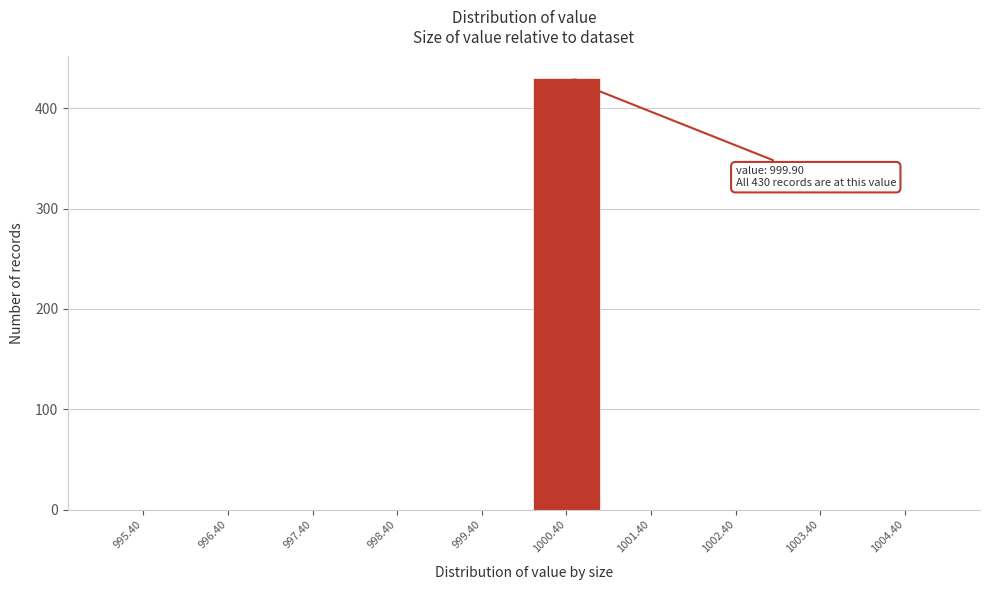

Reading left to right, list all the values displayed in this chart.

995.40=0	996.40=0	997.40=0	998.40=0	999.40=0	1000.40=430	1001.40=0	1002.40=0	1003.40=0	1004.40=0